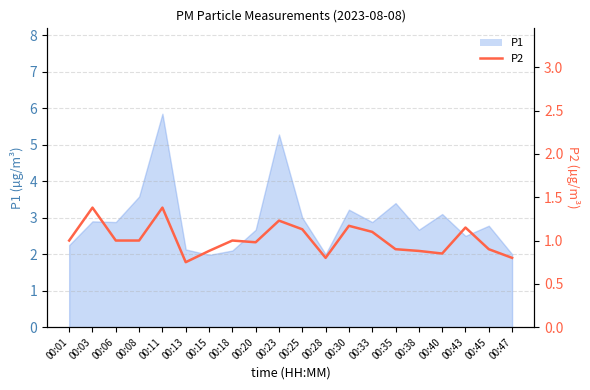

How many interior local valleys (lower than both neighbors) does the data have?

4